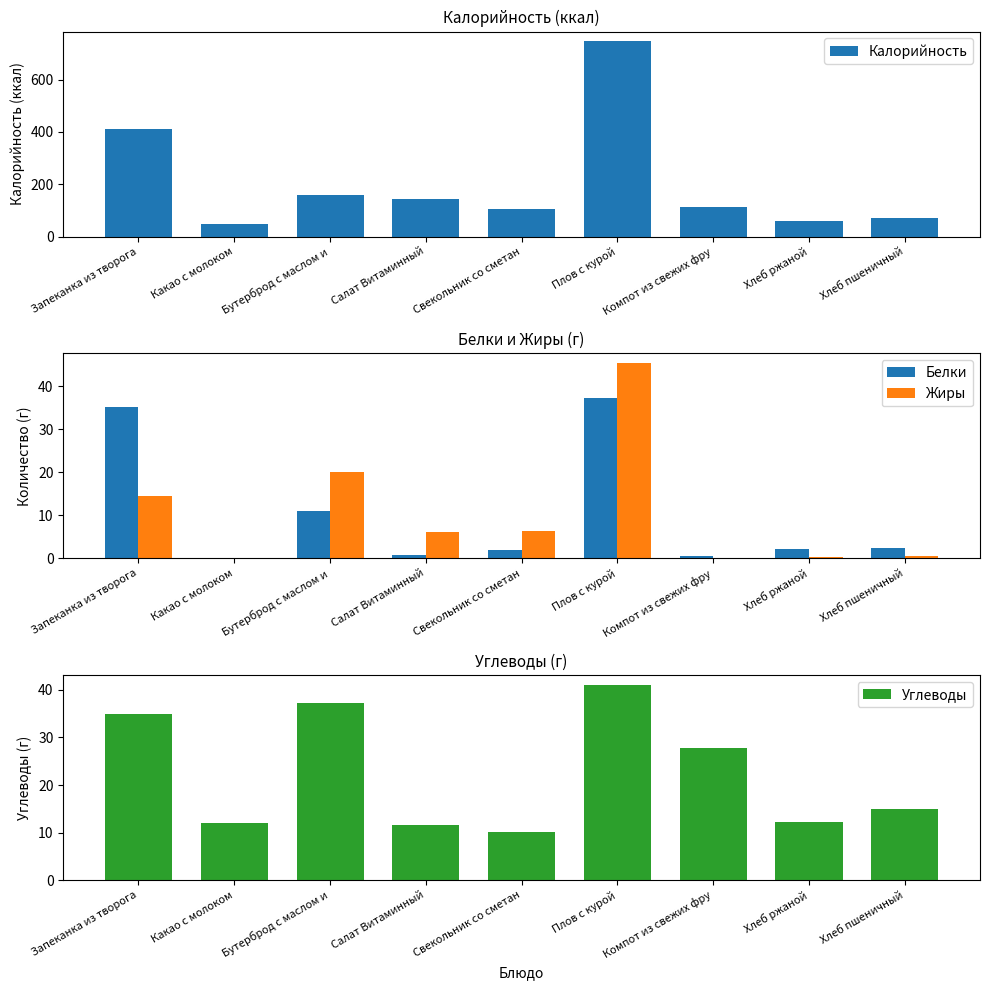

True or false: Углеводы has a value of 10.1 at Свекольник со сметан.

True